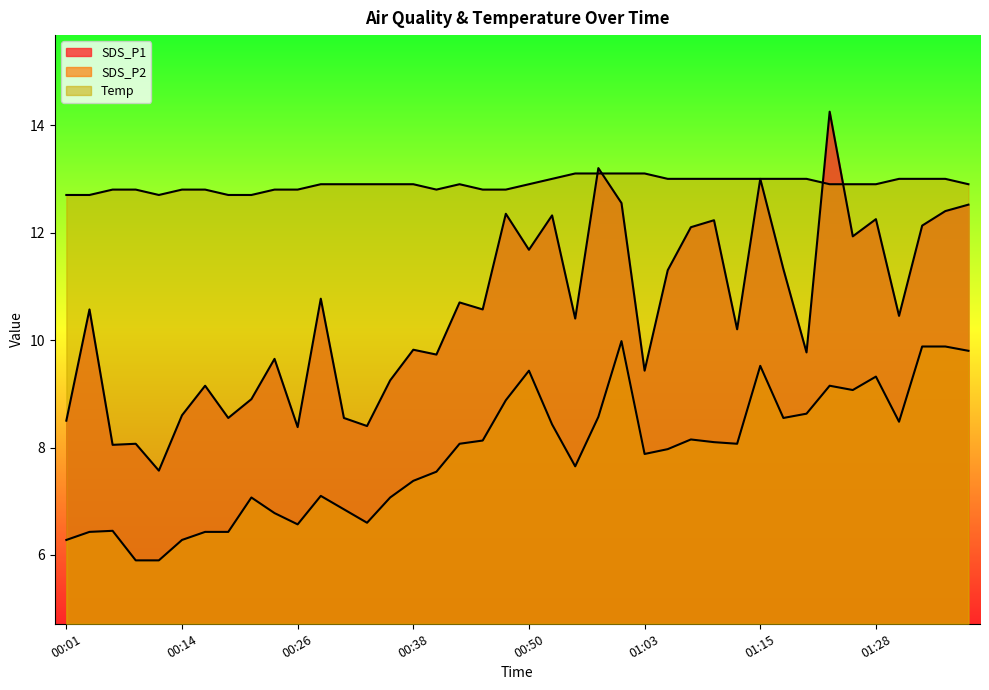

At which label is Temp closest to 12?

00:01